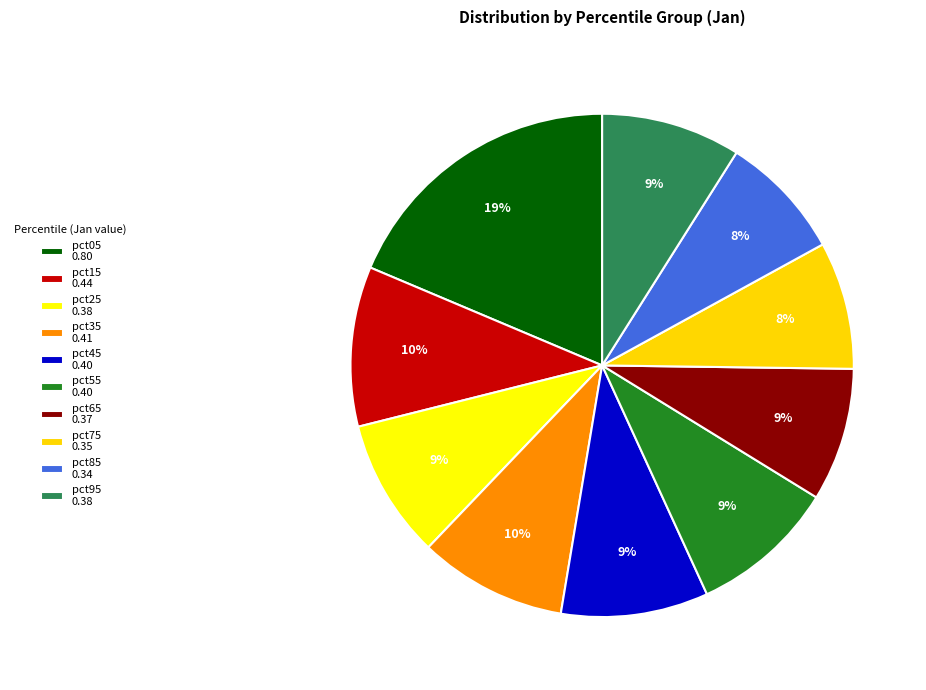

How many slices are in this pie chart?

10